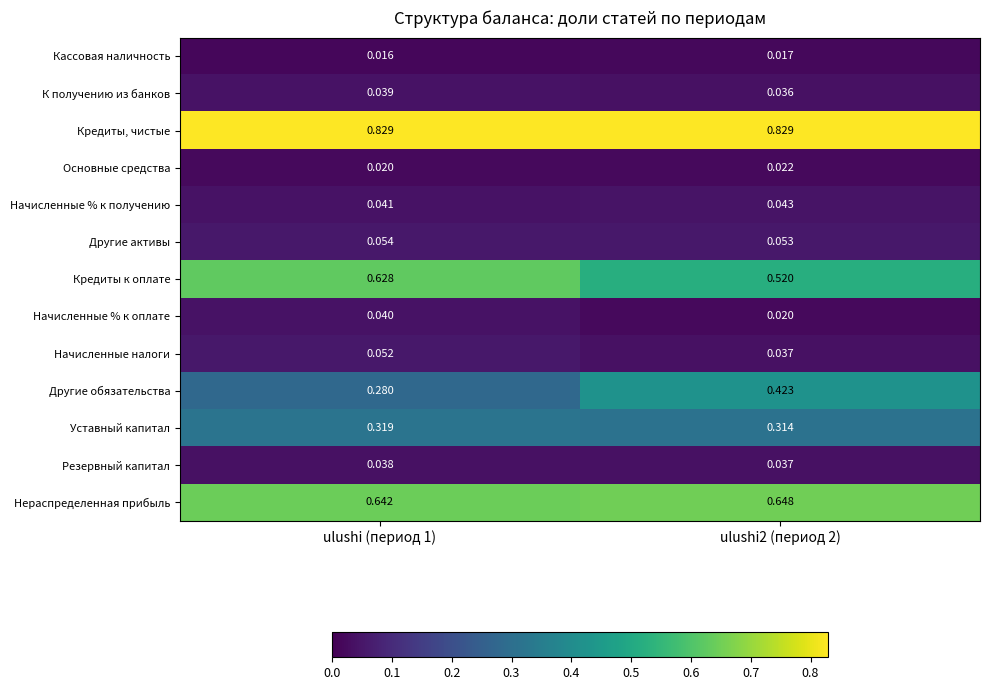

Which series has the widest spread of values?

Другие обязательства